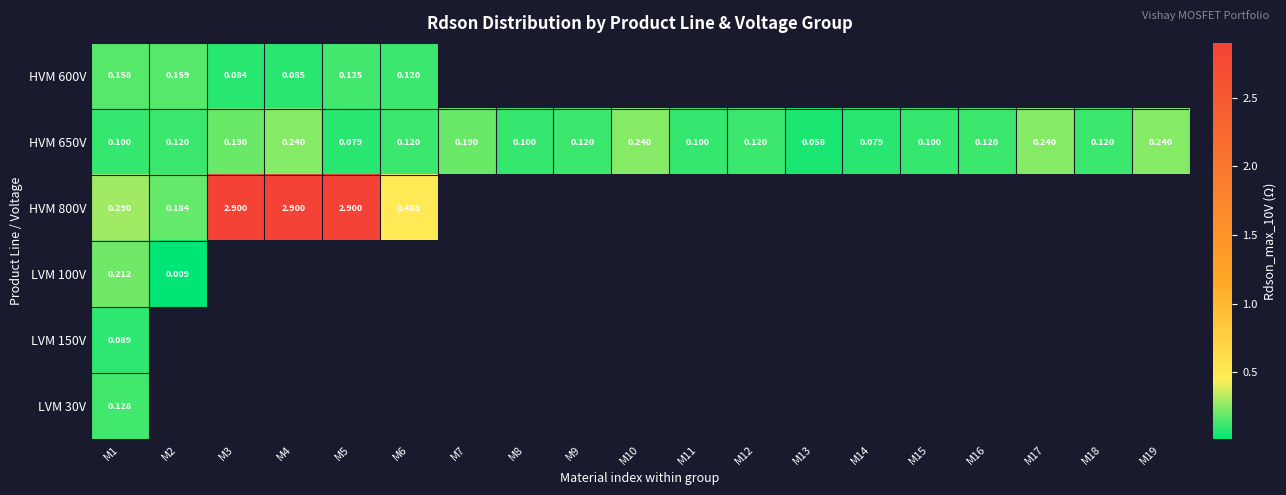

Which category has the lowest value in the HVM 600V series?

M3